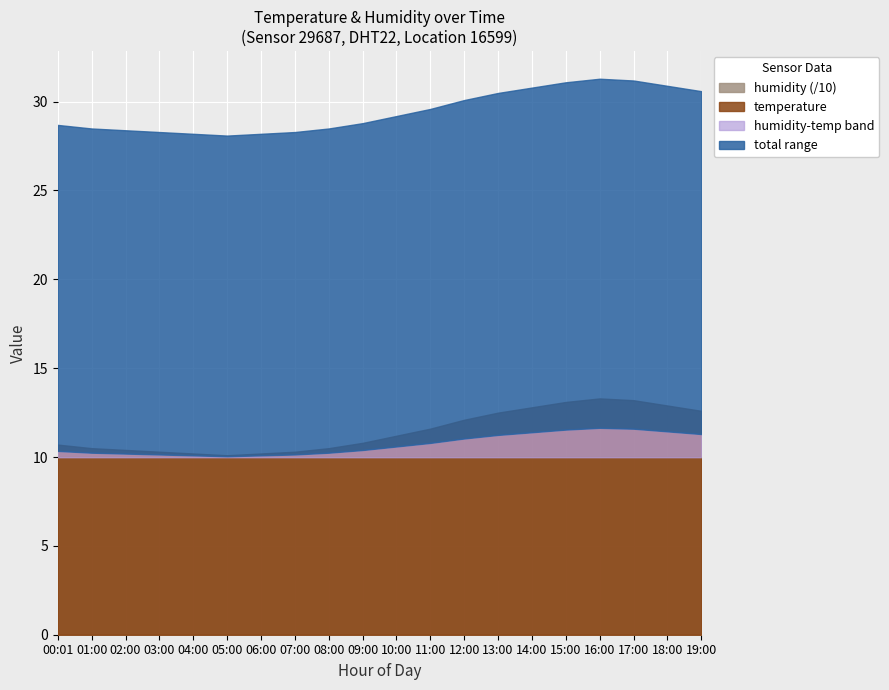

True or false: temperature and humidity intersect in this chart.

False